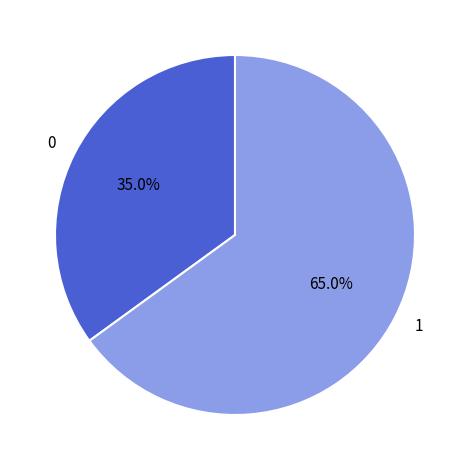

Does 1 represent more than half of the total?

Yes